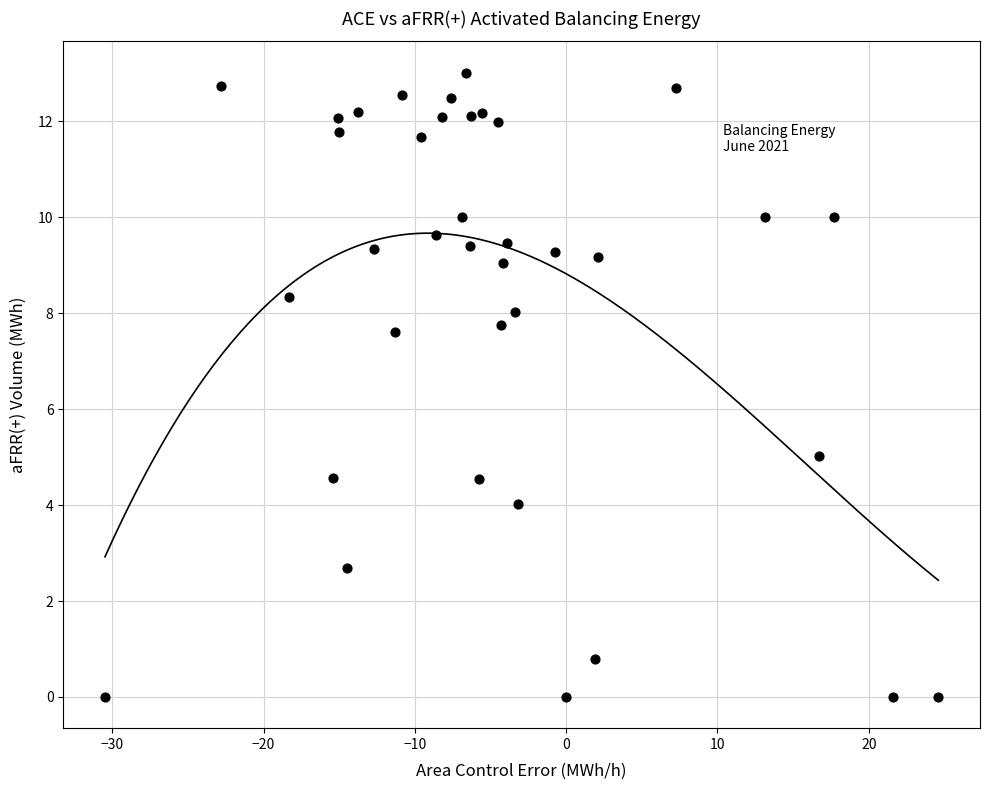

What Y value in the scatter plot is closest to 6?

5.0